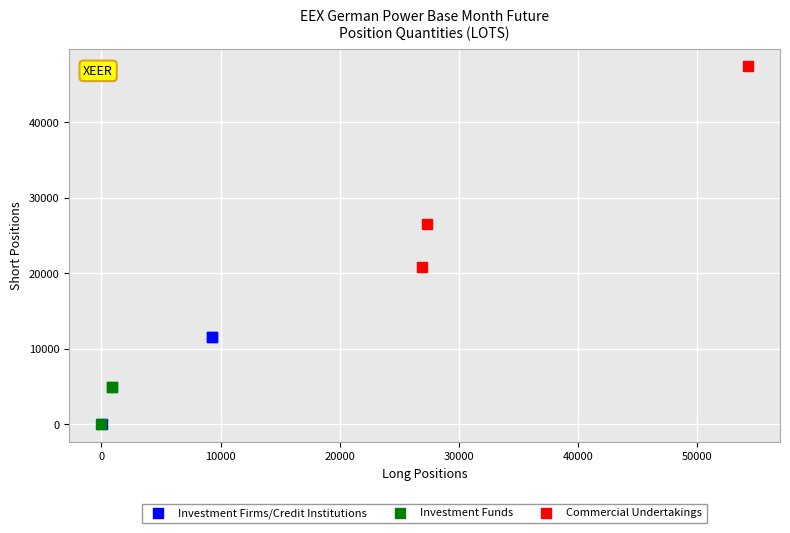

Which series has the largest Y range (max minus min)?

Commercial Undertakings